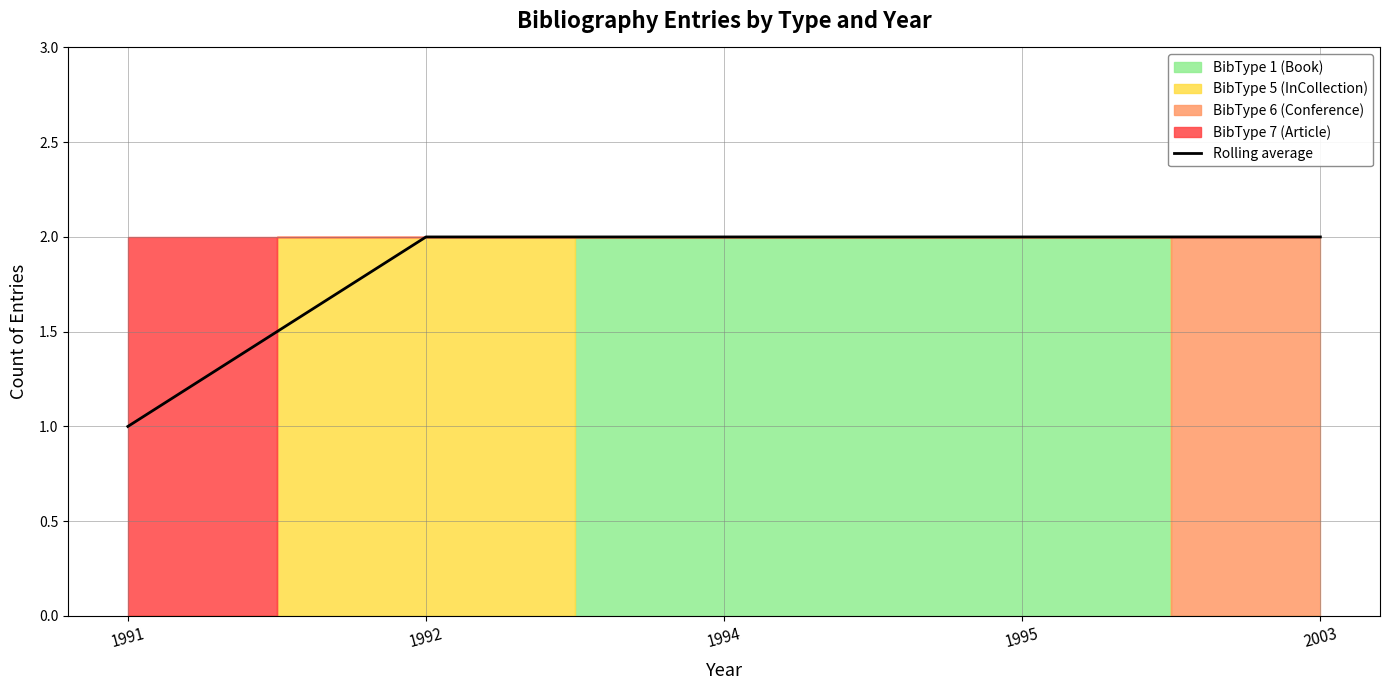

The chart shows a value of 2 at 1991. True or false?

False